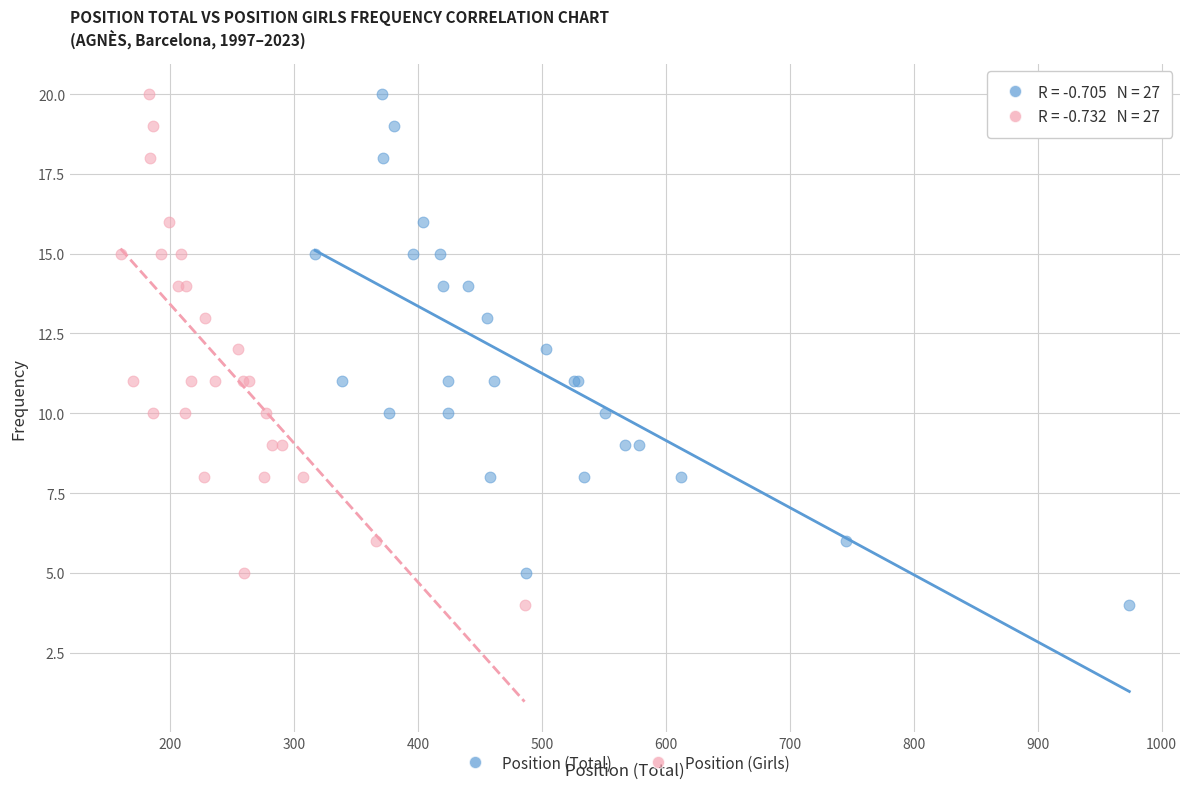

What are all the series names shown in the legend?

Position (Total), Position (Girls)